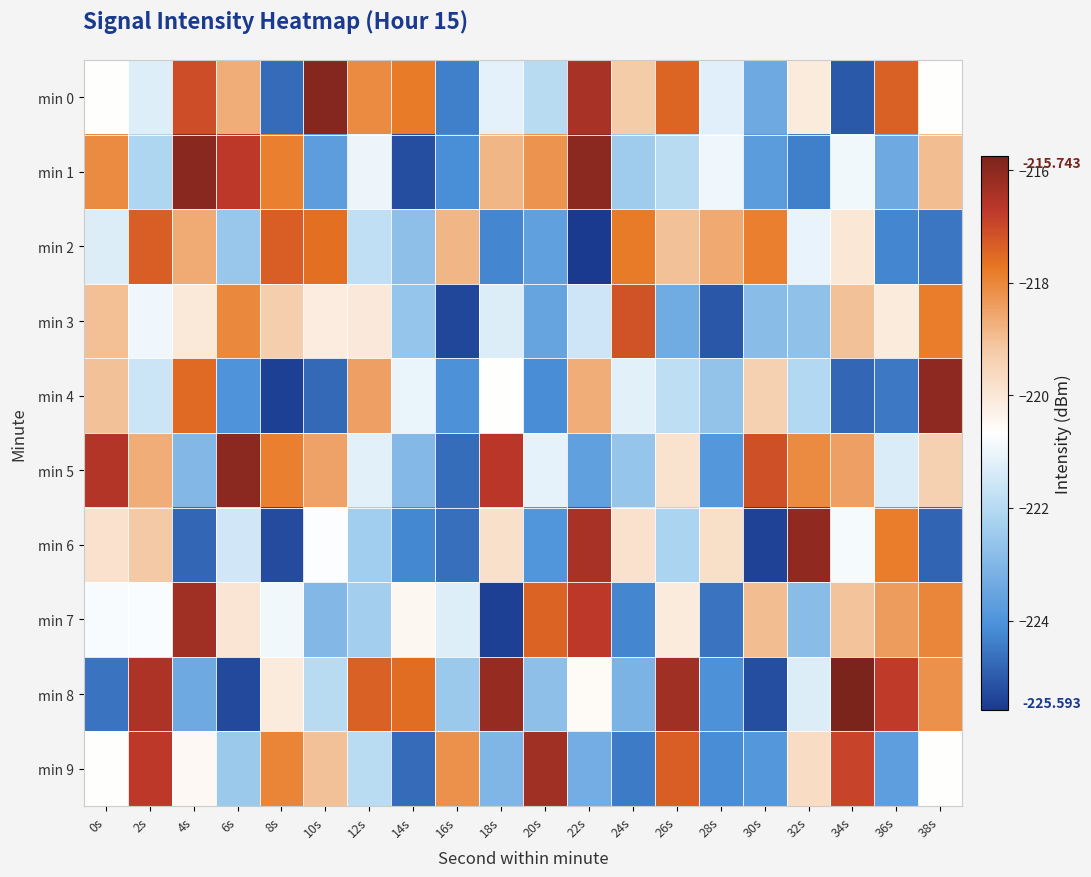

At which category is the sum across all series the highest?

2s